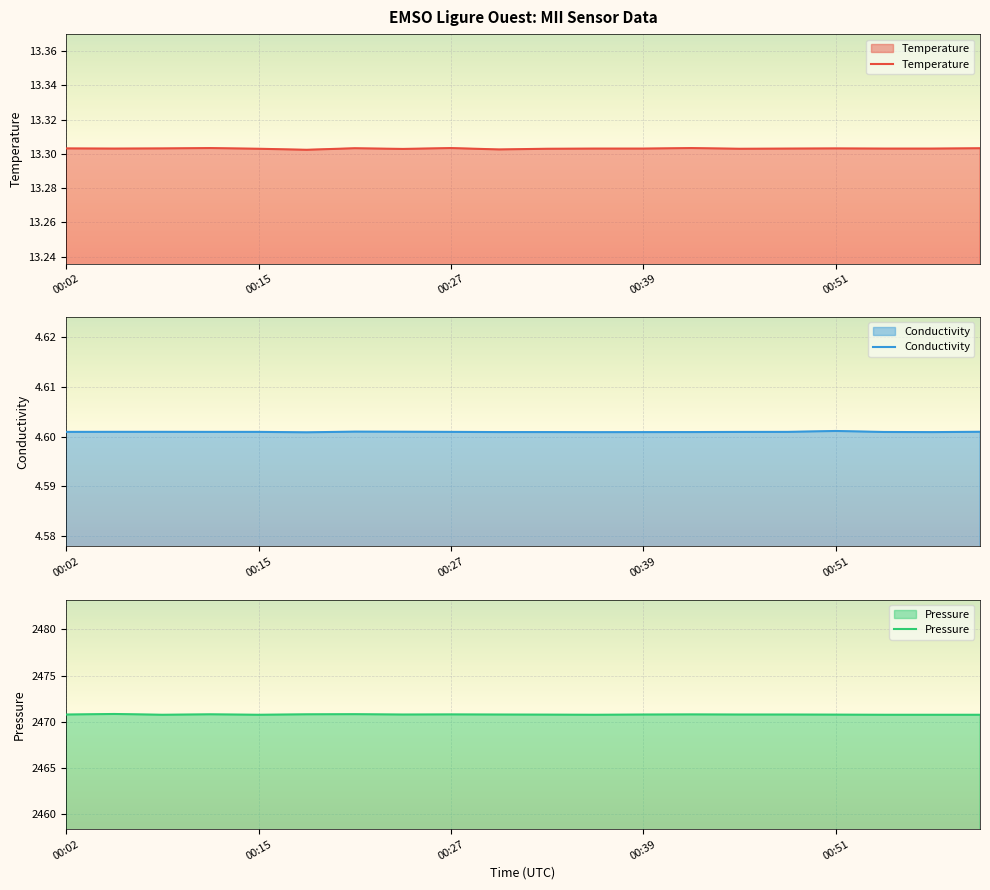

What is the value of the Temperature point at the 12th from the left?

13.3